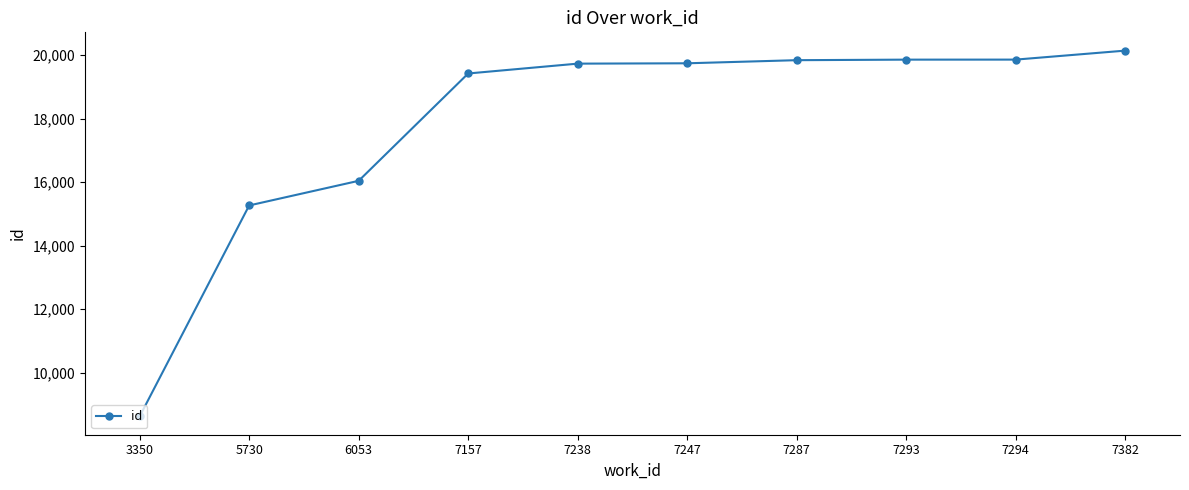

Is this an area chart (filled region under the line)?

No